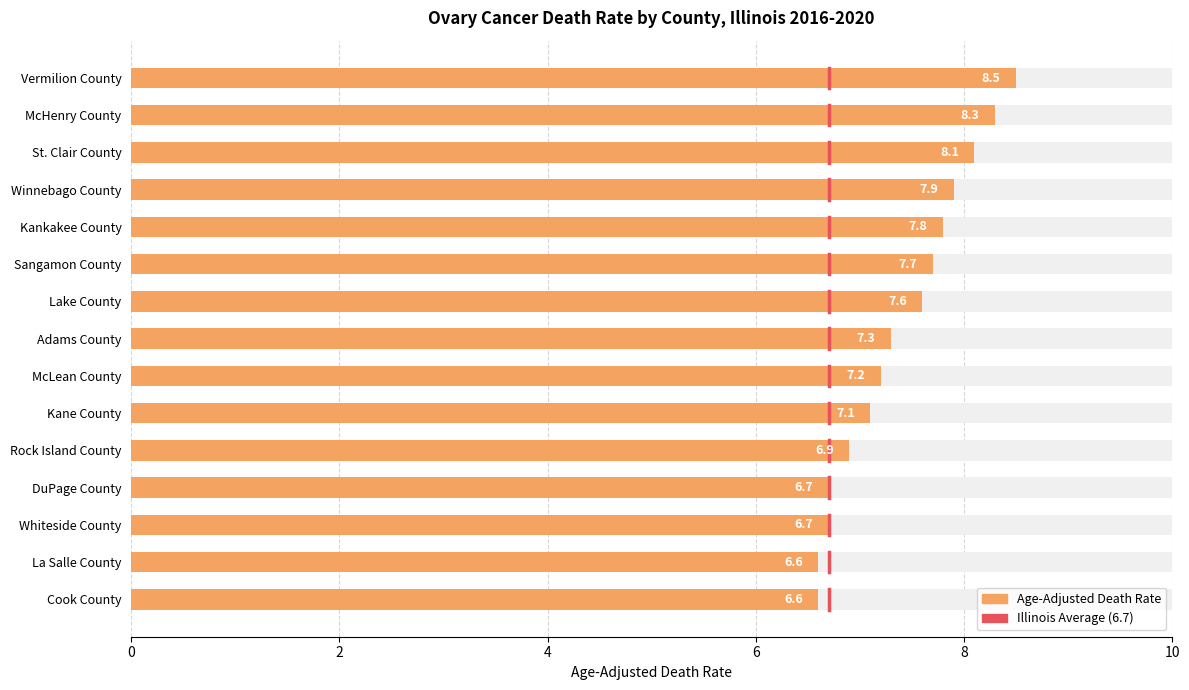

How many categories are shown in the chart?

15